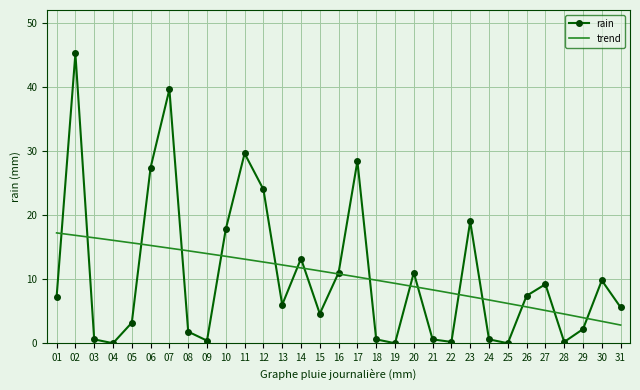

At which label is the value closest to 22?

12